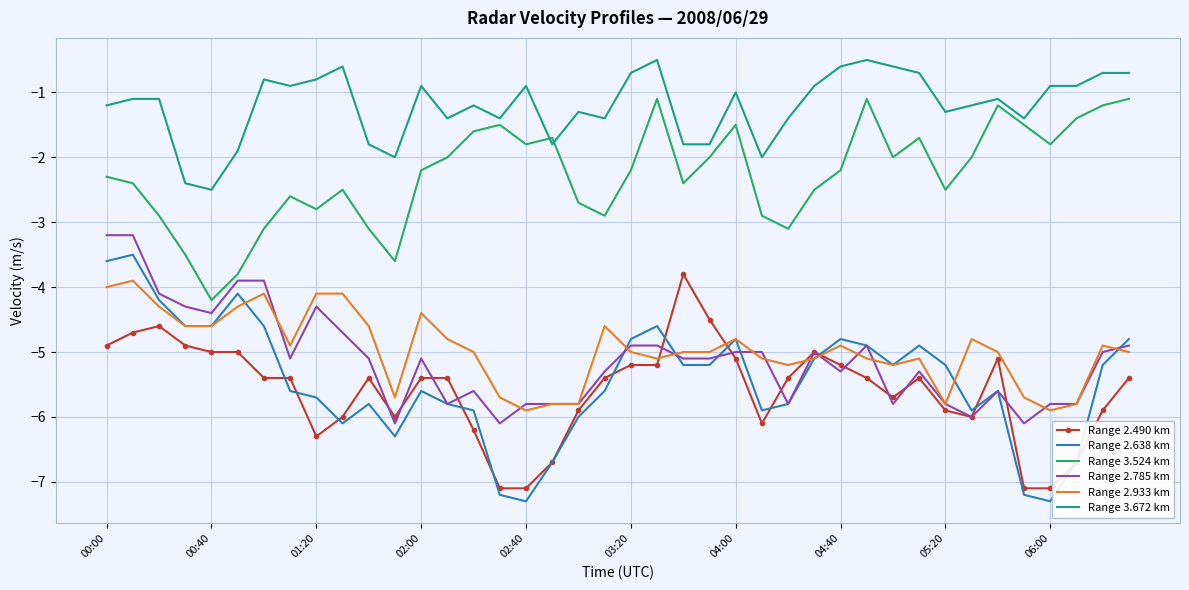

True or false: Range 3.672 km has more than 2 interior local peaks.

True